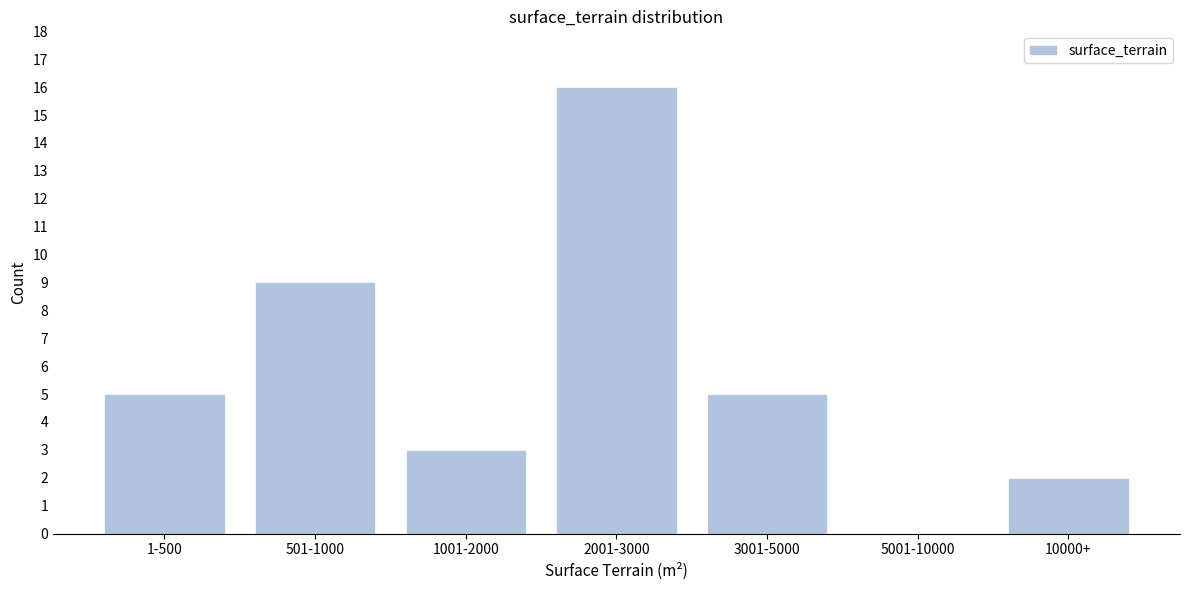

Reading left to right, transcribe all the data shown in this chart.

1-500=5	501-1000=9	1001-2000=3	2001-3000=16	3001-5000=5	5001-10000=0	10000+=2